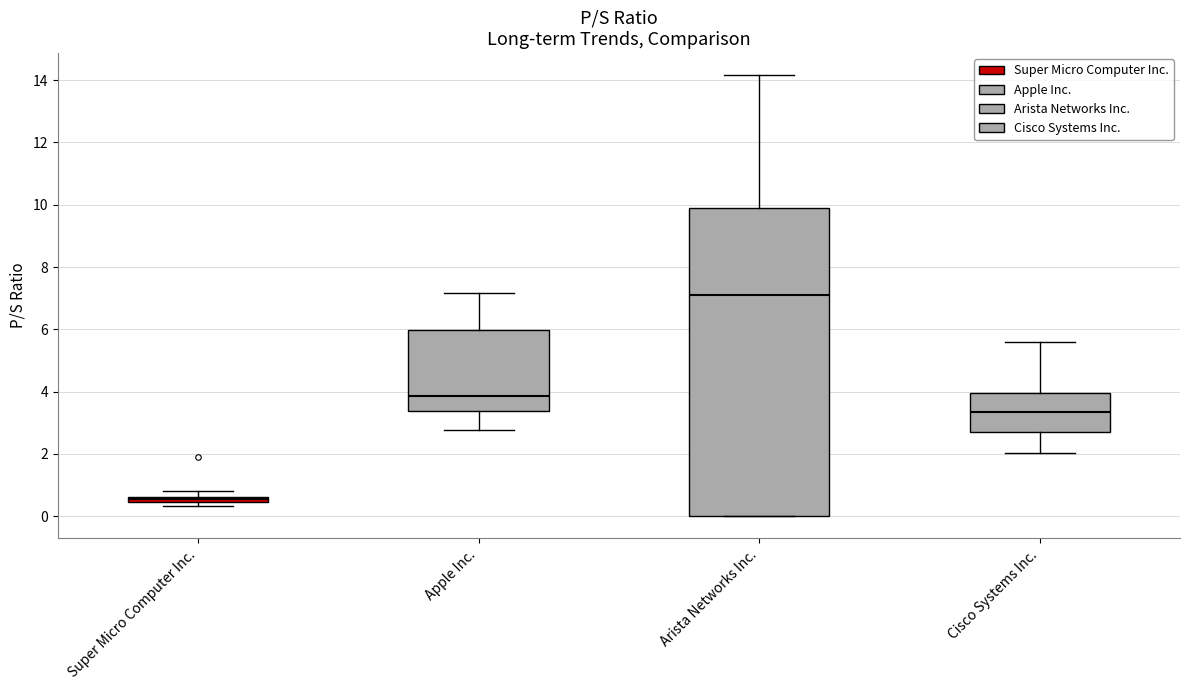

Which box's median line is the highest?

Arista Networks Inc.